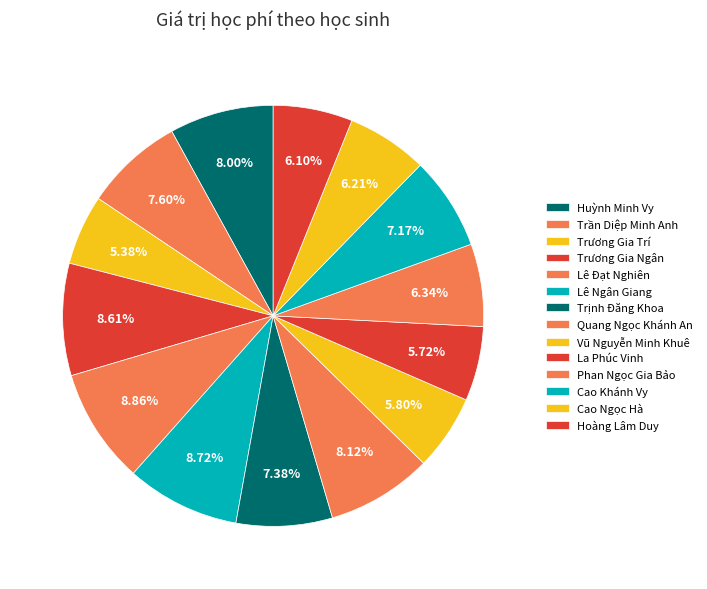

To the nearest percent, what percentage of the pie is La Phúc Vinh?

6%